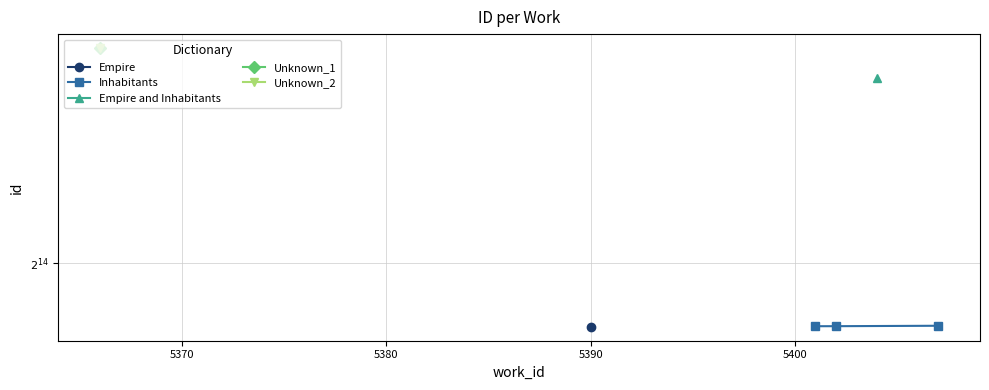

What is the minimum value shown in the chart?

14493